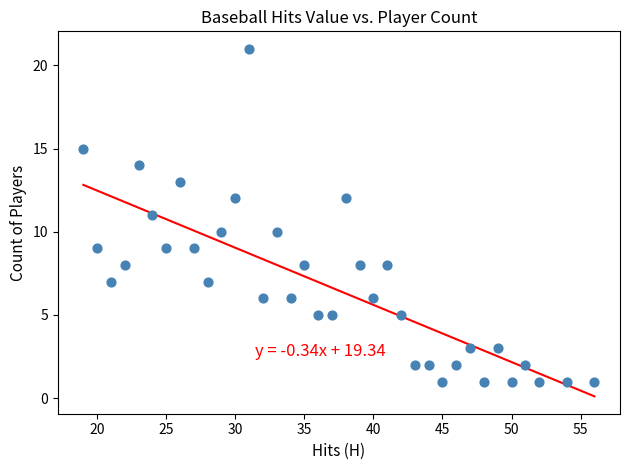

What is the range of X values (max minus min)?

37